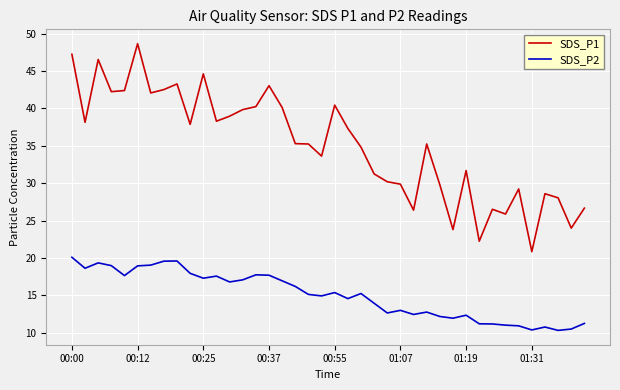

True or false: SDS_P2 and SDS_P1 cross at least once.

False